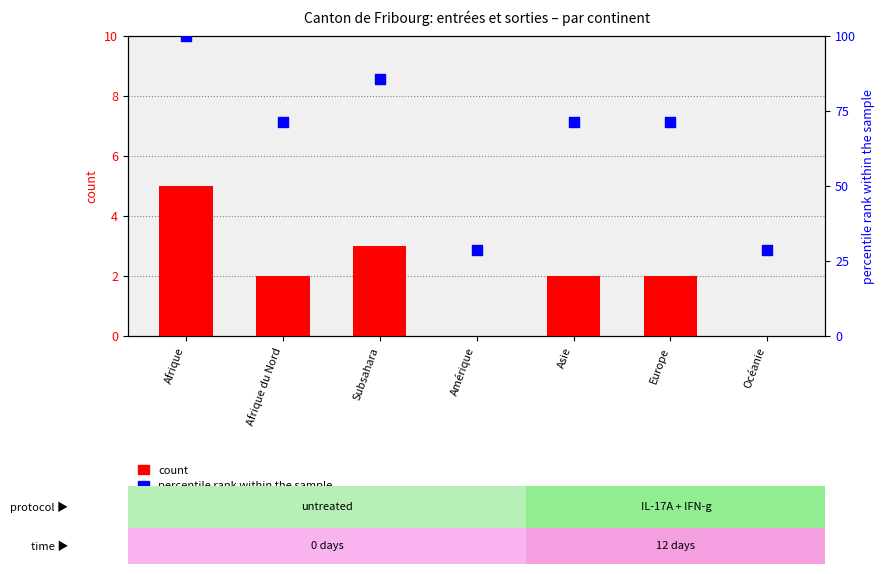

Is the value of percentile rank within the sample at Afrique du Nord greater than the value of count at Afrique du Nord?

Yes